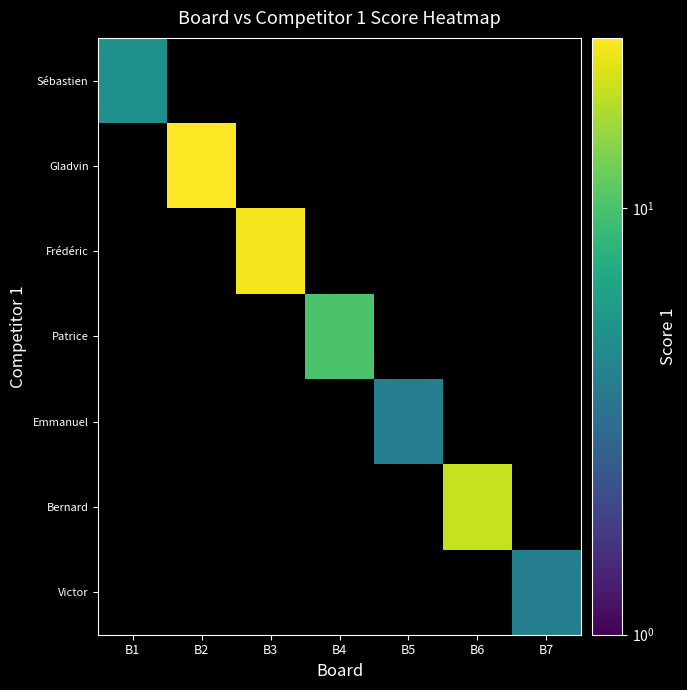

Reading left to right, transcribe all the data shown in this chart.

Sébastien: B1=5	B2=0	B3=0	B4=0	B5=0	B6=0	B7=0
Gladvin: B1=0	B2=25	B3=0	B4=0	B5=0	B6=0	B7=0
Frédéric: B1=0	B2=0	B3=24	B4=0	B5=0	B6=0	B7=0
Patrice: B1=0	B2=0	B3=0	B4=10	B5=0	B6=0	B7=0
Emmanuel: B1=0	B2=0	B3=0	B4=0	B5=4	B6=0	B7=0
Bernard: B1=0	B2=0	B3=0	B4=0	B5=0	B6=19	B7=0
Victor: B1=0	B2=0	B3=0	B4=0	B5=0	B6=0	B7=4